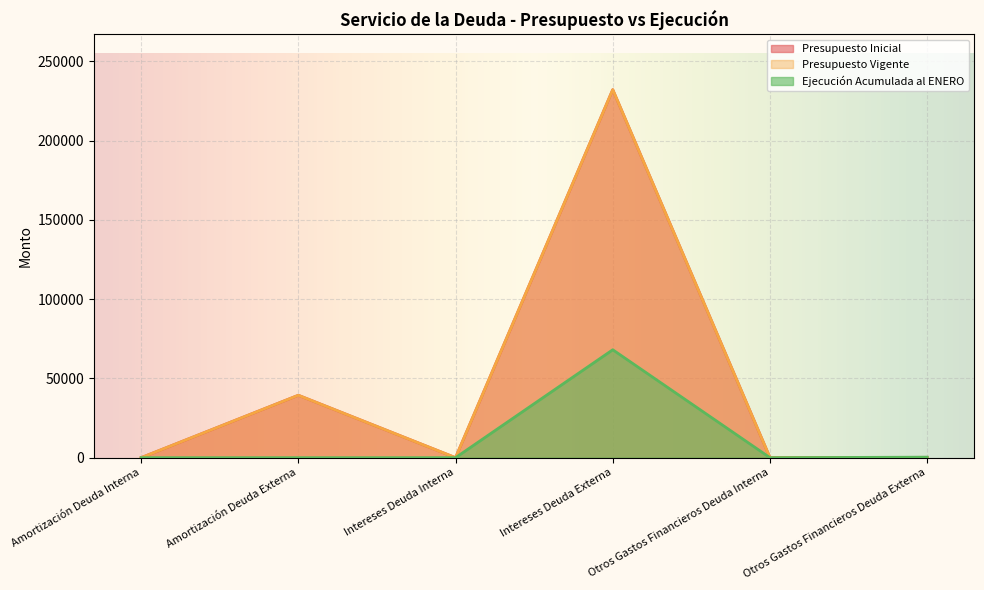

What is the label of the 4th point from the right?

Intereses Deuda Interna